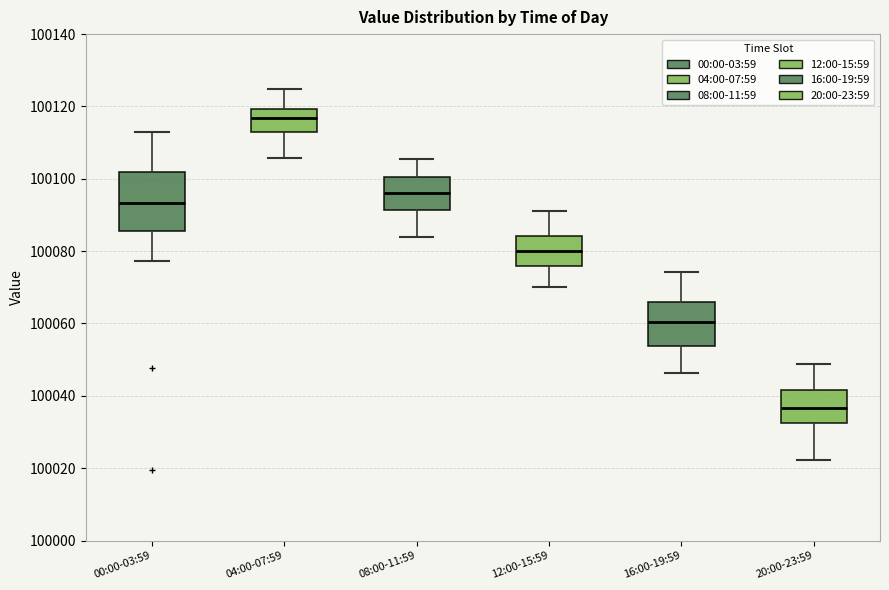

Which box is the tallest, from its lower edge to its upper edge?

00:00-03:59